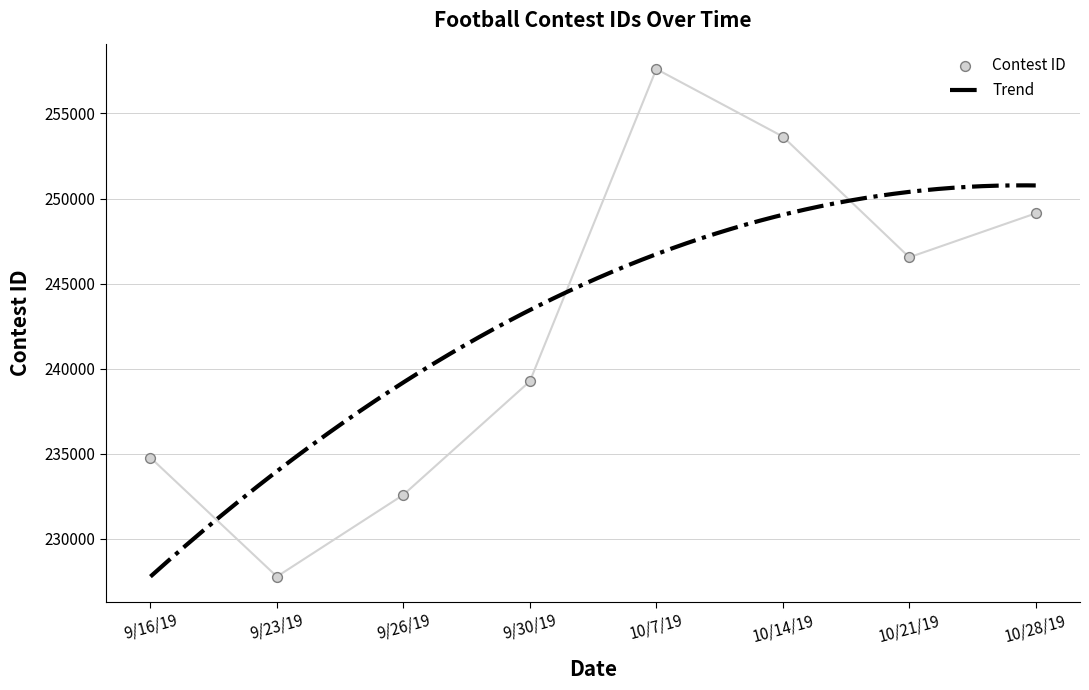

Between 9/16/19 and 10/28/19, which is larger?

10/28/19